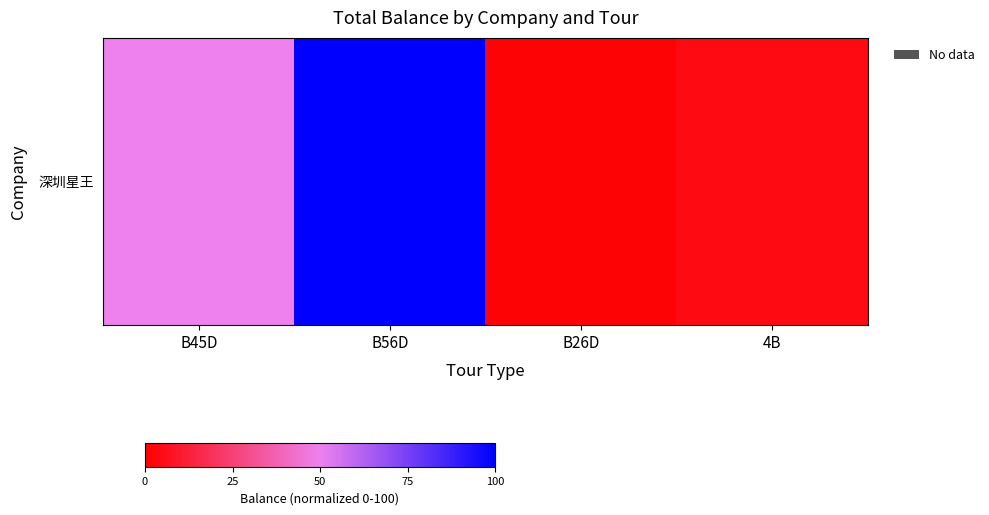

What is the difference between the maximum and second lowest values?

96.0